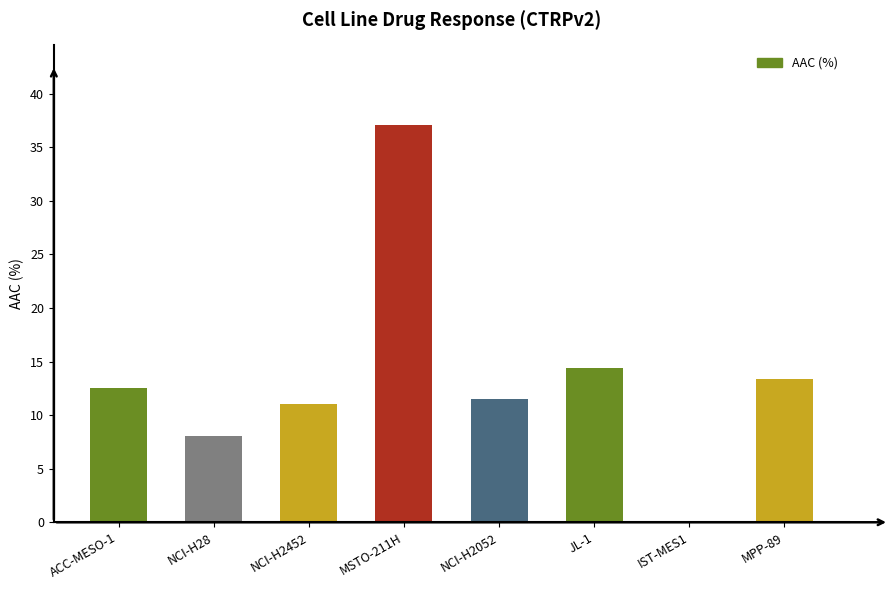

Reading left to right, what are all the values shown in this chart?

12.5	8.1	11.0	37.1	11.5	14.4	0.0	13.4